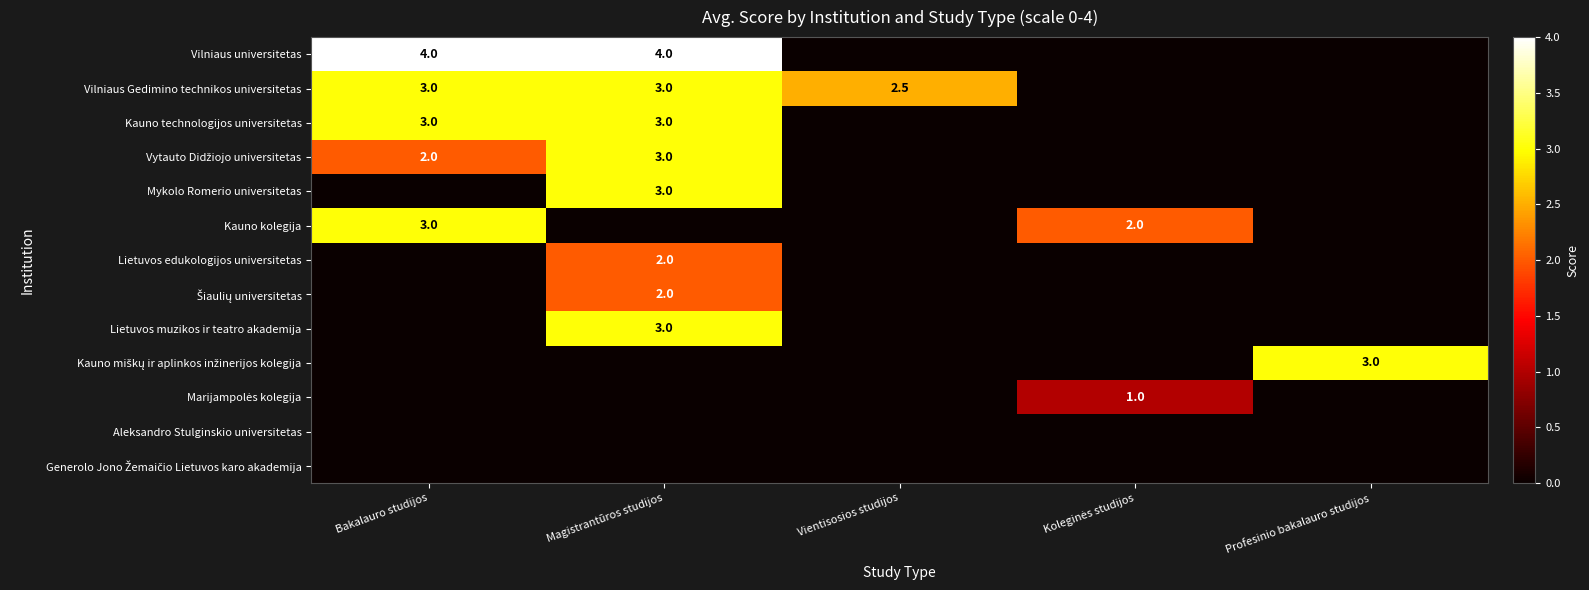

True or false: Vilniaus universitetas has a value of 6.3 at Magistrantūros studijos.

False